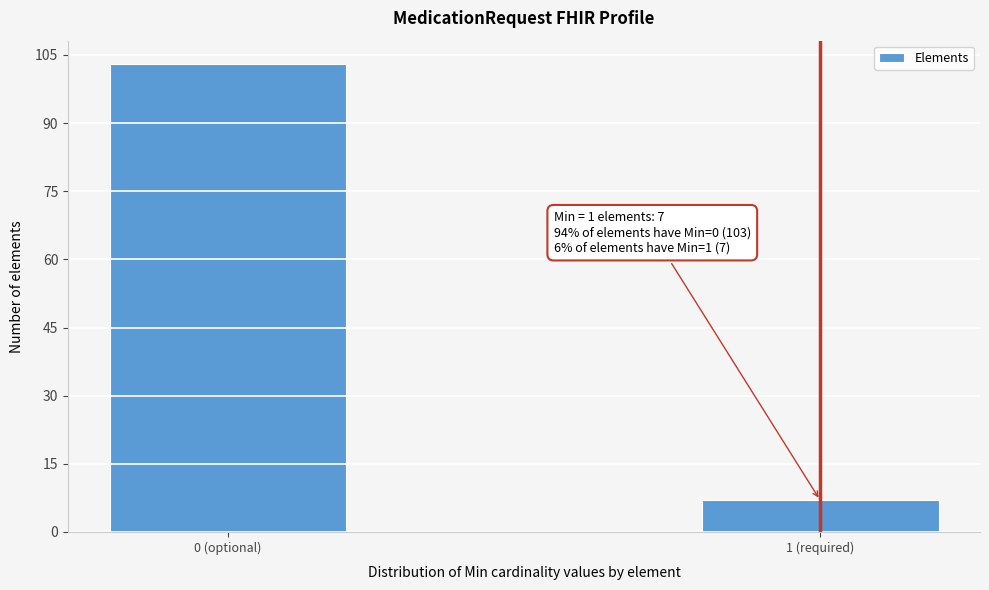

Reading left to right, transcribe all the data shown in this chart.

103	7